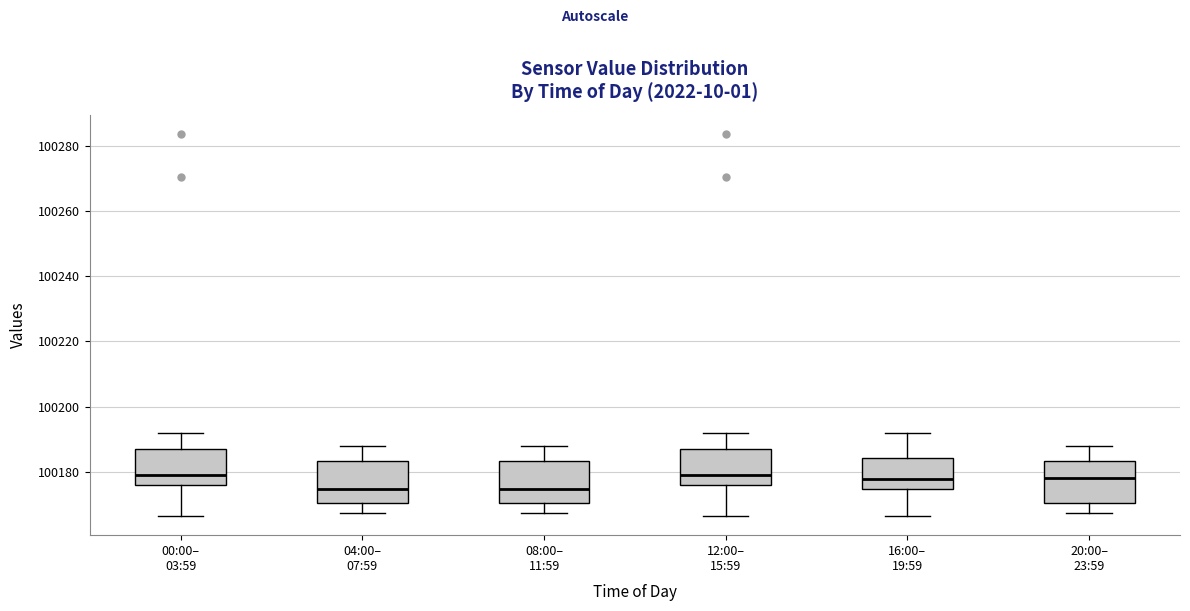

Where is the upper edge of the box for 04:00– 07:59 on the y-axis? The values are not printed on the chart, so give them approximately, as read against the axis.

100184